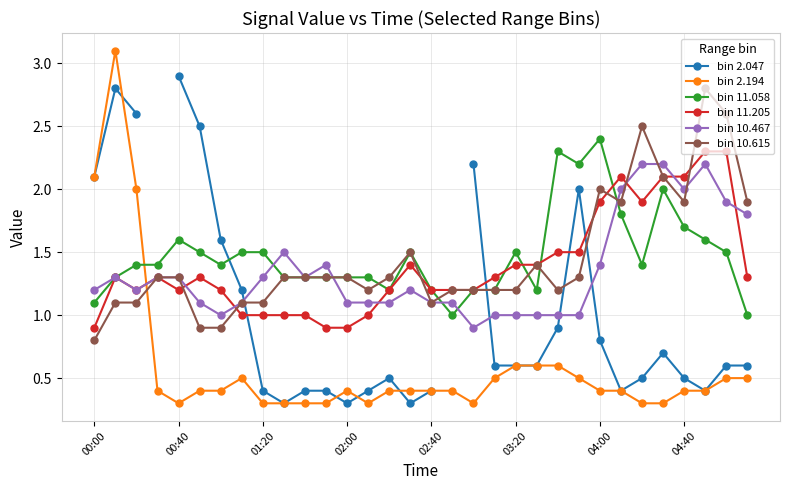

Is this an area chart (filled region under the line)?

No